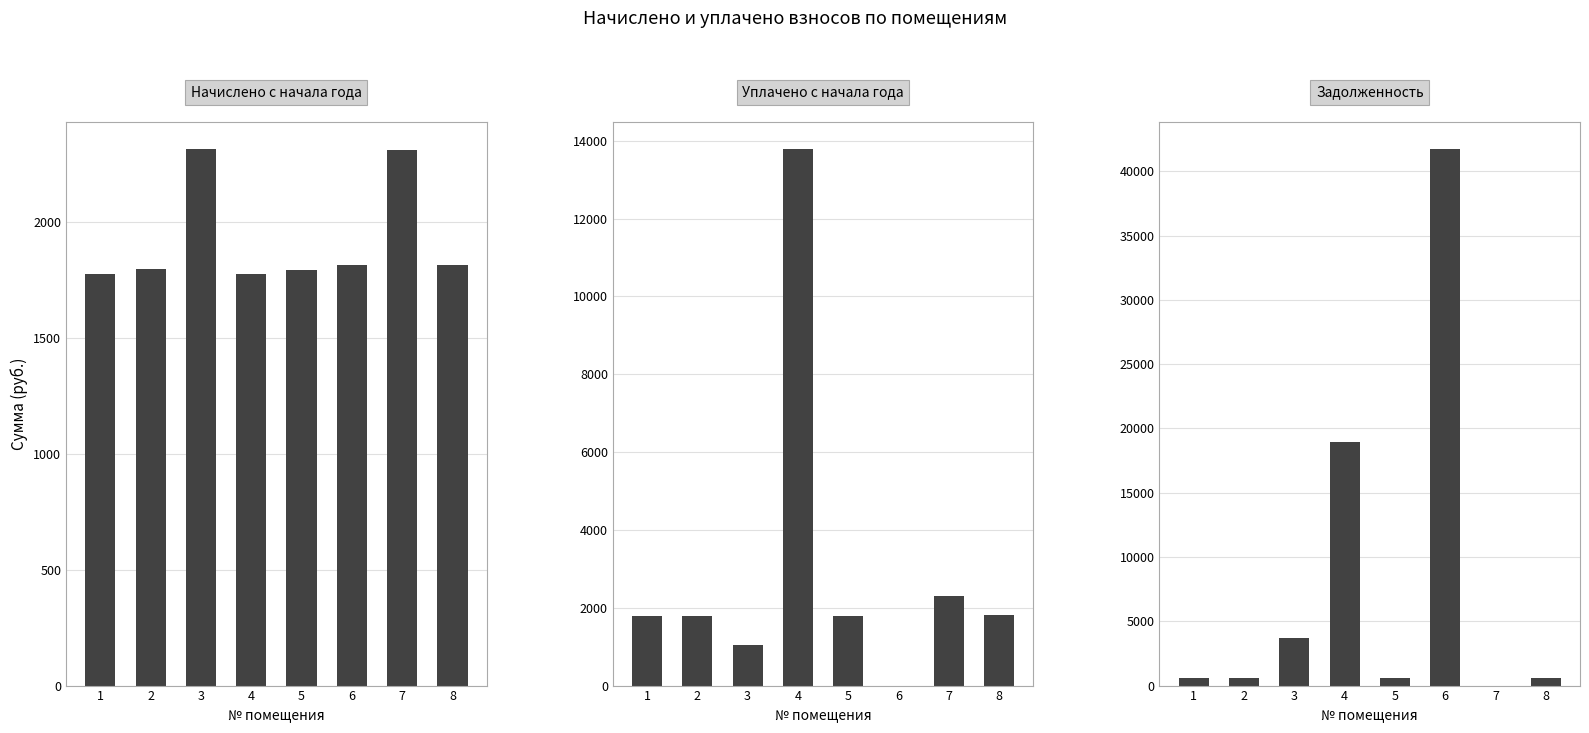

Reading left to right, transcribe all the data shown in this chart.

начислено: 1=1778.0	2=1796.3	3=2316.9	4=1778.0	5=1792.7	6=1814.7	7=2313.2	8=1814.7
уплачено: 1=1778.0	2=1796.3	3=1046.2	4=13794.3	5=1792.7	6=0.0	7=2313.2	8=1814.7
задолженность: 1=592.7	2=598.8	3=3689.7	4=18978.7	5=597.6	6=41746.1	7=0.0	8=604.9